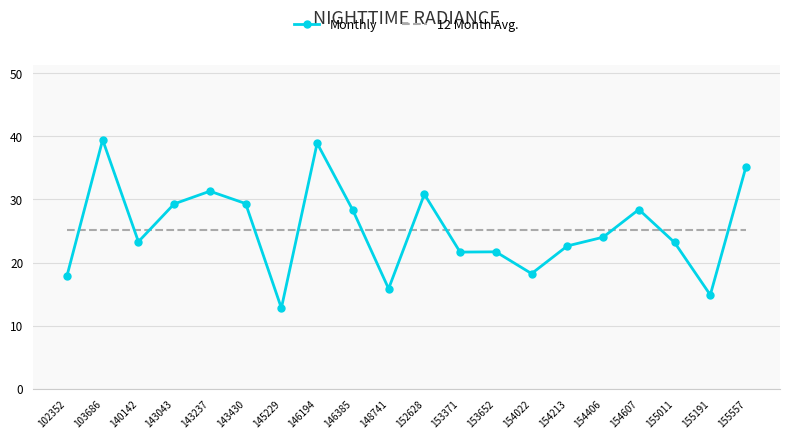

What value does the 12 Month Avg. series have at 153371?

25.1